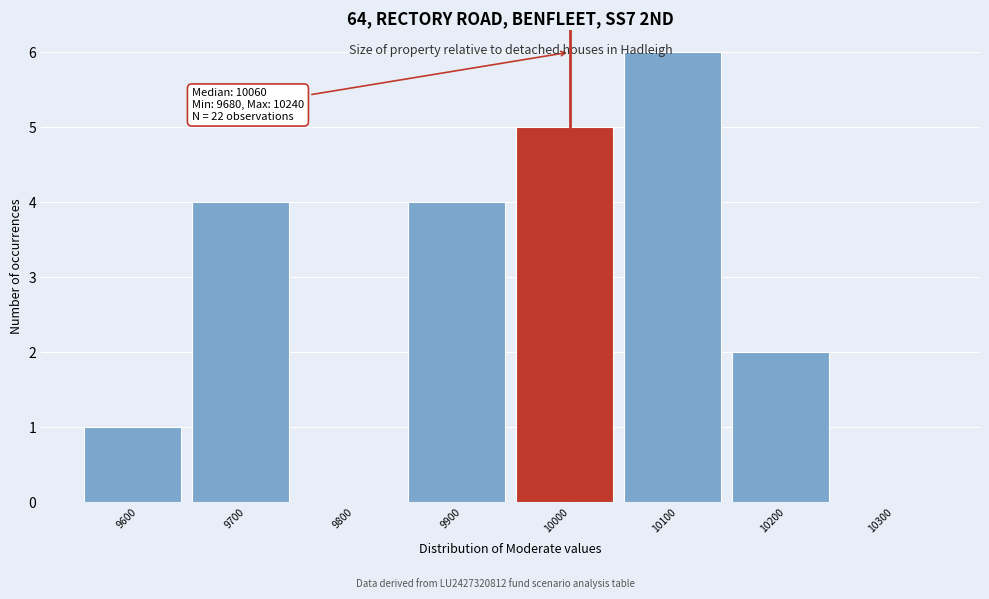

Reading left to right, list all the values displayed in this chart.

9600=1	9700=4	9800=0	9900=4	10000=5	10100=6	10200=2	10300=0